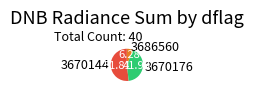

Between 3670176 and 3686560, which is larger?

3670176